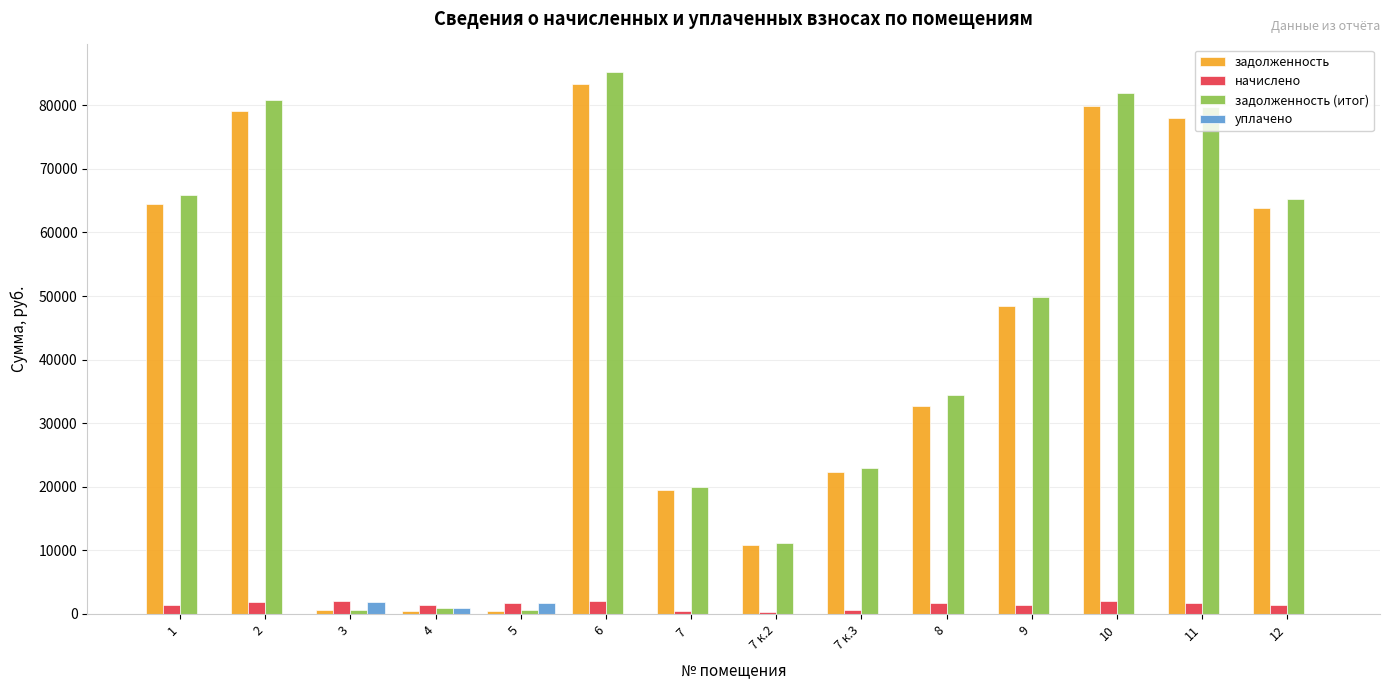

Count the number of data series in this chart.

4